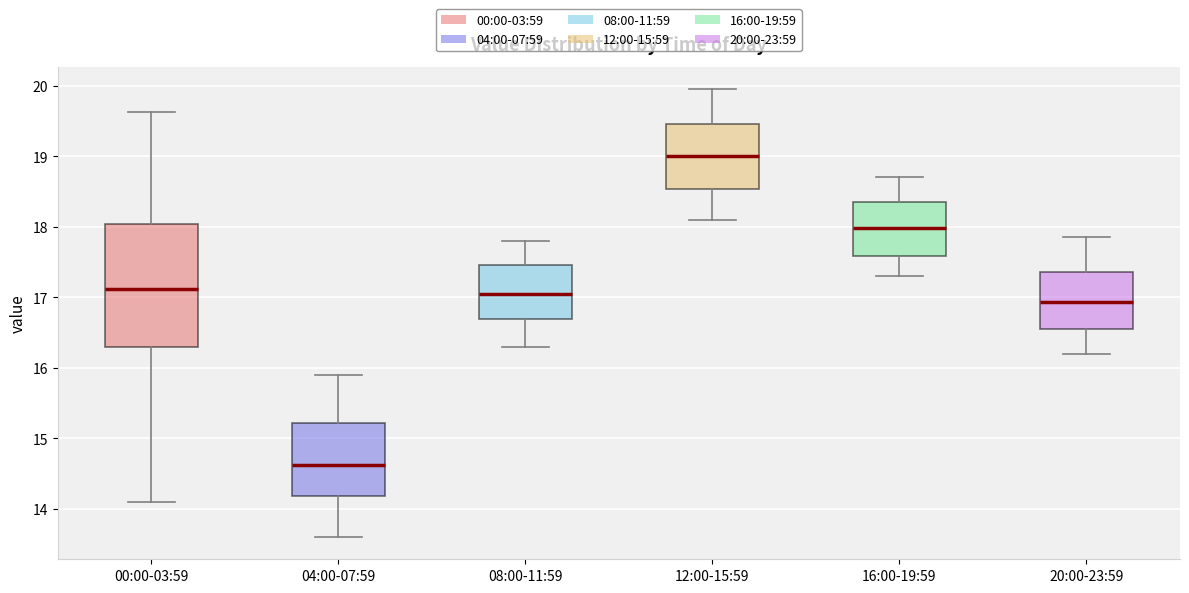

Reading left to right, transcribe this box plot: for each box, give where its median line is, the range the box spans, and where its two whiskers end, as read against the y-axis. The values are not printed on the chart, so give them approximately, as read against the axis.

00:00-03:59: median 17.1, box 16.3 to 18.0, whiskers 14.1 to 19.6
04:00-07:59: median 14.6, box 14.2 to 15.2, whiskers 13.6 to 15.9
08:00-11:59: median 17.1, box 16.7 to 17.5, whiskers 16.3 to 17.8
12:00-15:59: median 19.0, box 18.5 to 19.5, whiskers 18.1 to 20.0
16:00-19:59: median 18.0, box 17.6 to 18.4, whiskers 17.3 to 18.7
20:00-23:59: median 16.9, box 16.6 to 17.4, whiskers 16.2 to 17.9